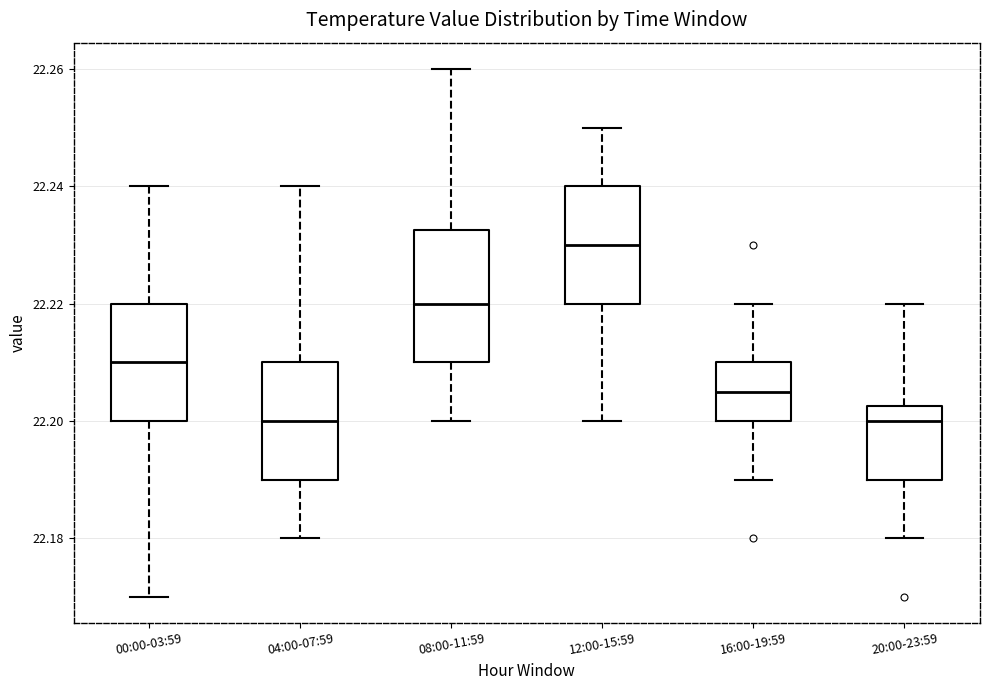

Where does the lower whisker of the box for 20:00-23:59 end on the y-axis? The values are not printed on the chart, so give them approximately, as read against the axis.

22.180